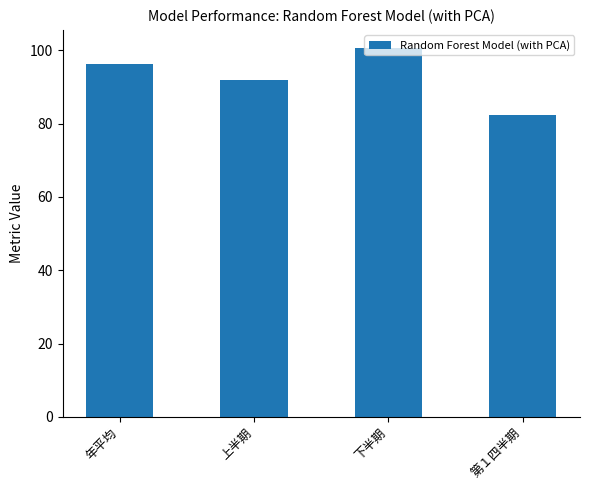

Does the chart contain stacked bars?

No